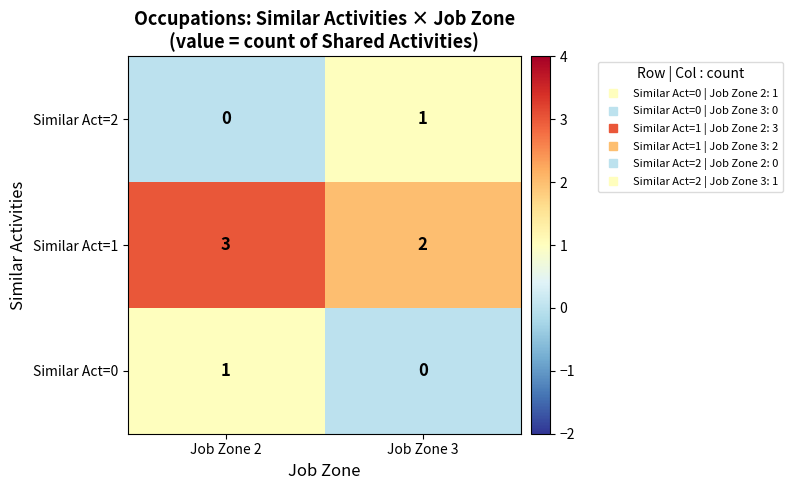

What is the difference between the highest and lowest values at Job Zone 2?

3